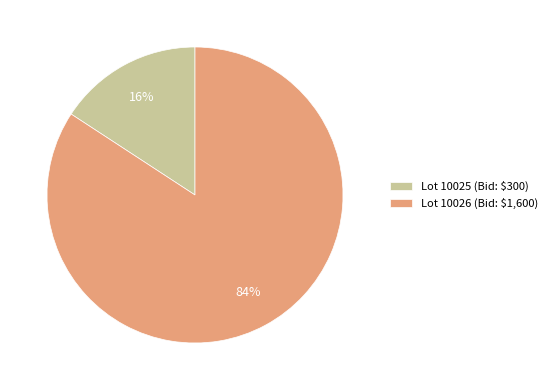

To the nearest percent, what is the average slice percentage?

50%